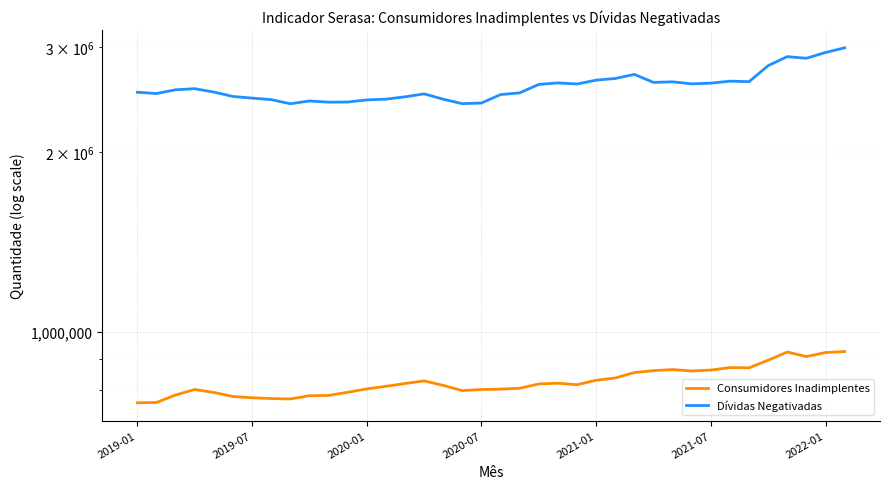

Reading left to right, list all the values displayed in this chart.

Consumidores Inadimplentes: 761304	762367	784637	801406	792198	780067	776283	773961	772633	782363	783356	792751	803242	811188	820027	828426	814140	797932	801415	802535	805186	818740	821017	816191	830486	837664	855388	861833	865305	860514	863723	871904	871185	896995	925782	909639	924027	927520
Dívidas Negativadas: 2518227	2505805	2542320	2553089	2520169	2477597	2462210	2447710	2409143	2435064	2423812	2425216	2445063	2452005	2474353	2502573	2451650	2409962	2416033	2495496	2512179	2595434	2610410	2599761	2638364	2655262	2697724	2615489	2621562	2601026	2607901	2628105	2623197	2790516	2888315	2870389	2934945	2988325